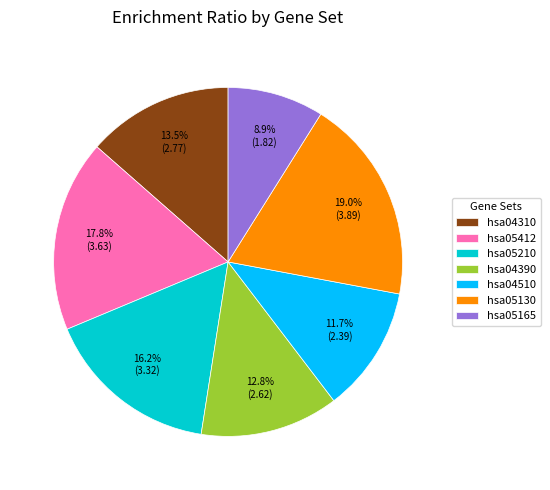

To the nearest percent, what is the combined percentage of hsa05165 and hsa05130?

28%